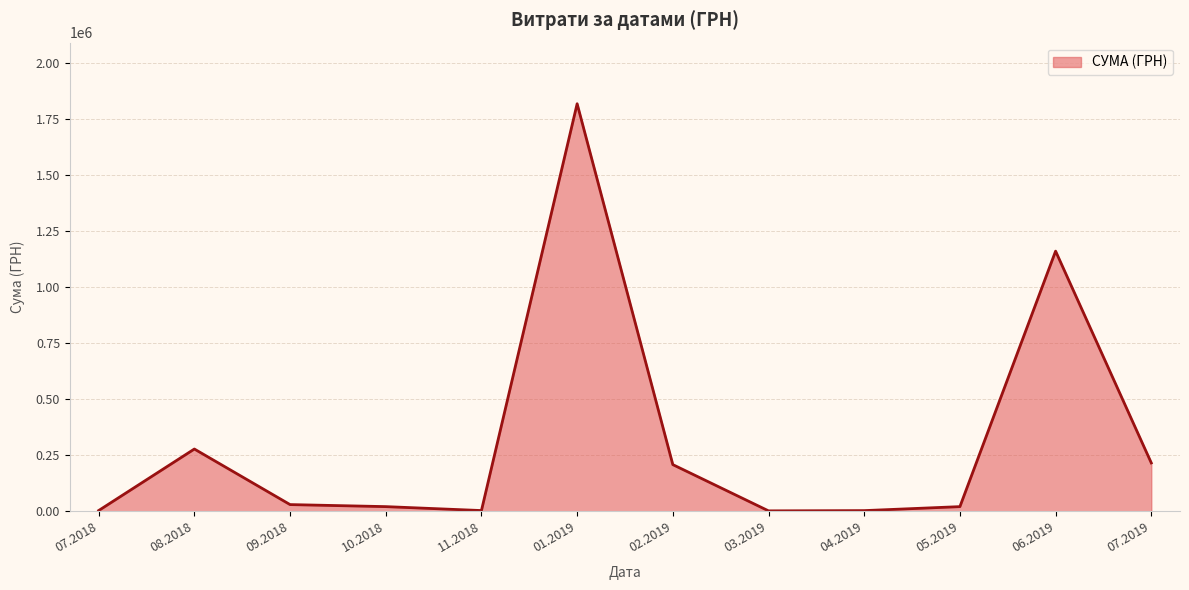

The value at 01.2019 is 2771757.9. True or false?

False